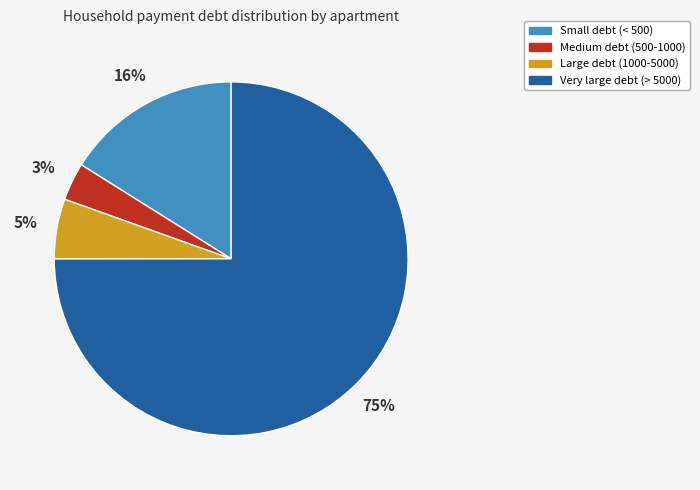

Does any single category account for the majority?

Yes